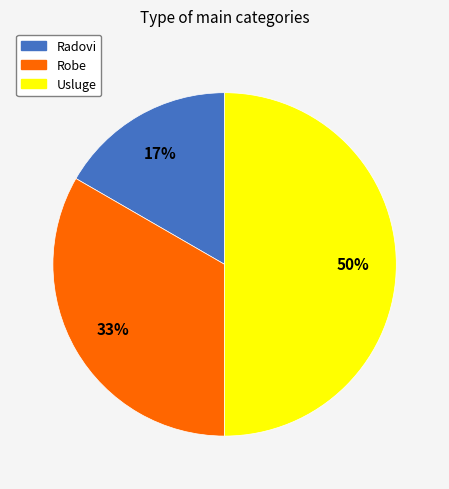

How many segments does this pie chart have?

3